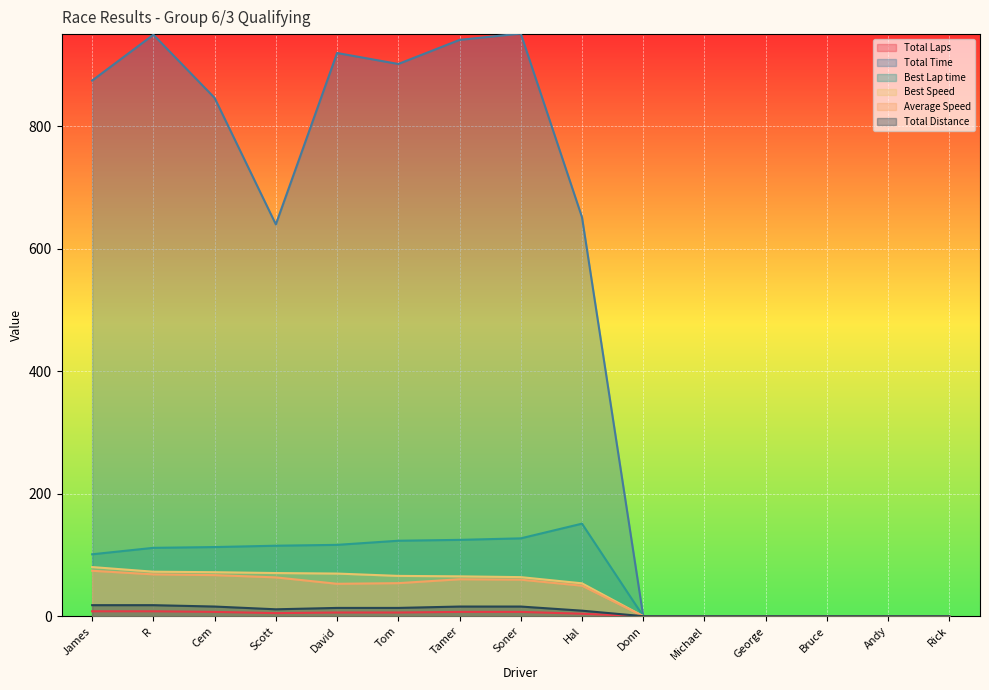

What is the average value of the Best Lap time series?

72.2